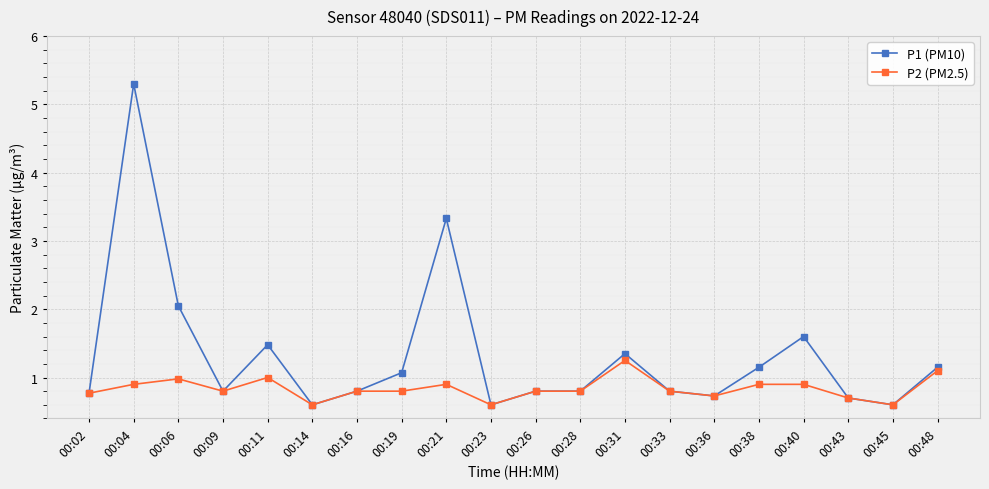

What is the difference between the maximum and minimum values in the P1 (PM10) series?

4.7